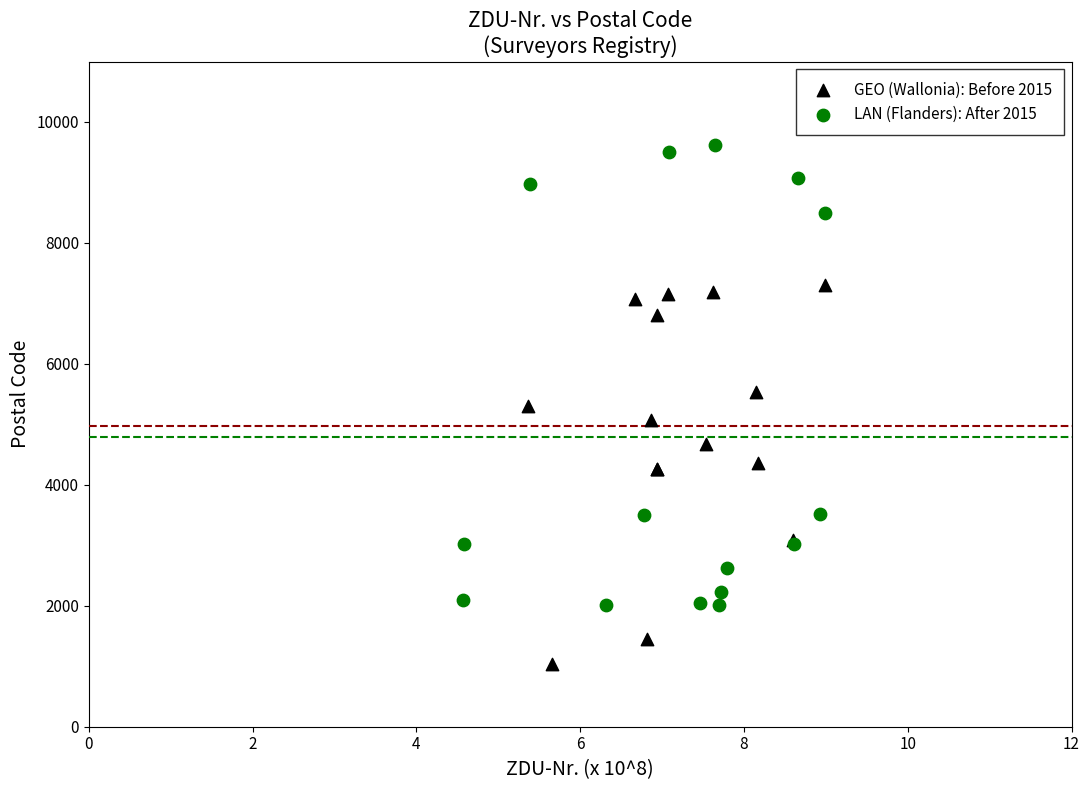

Which series has the largest Y range (max minus min)?

LAN (Flanders): After 2015